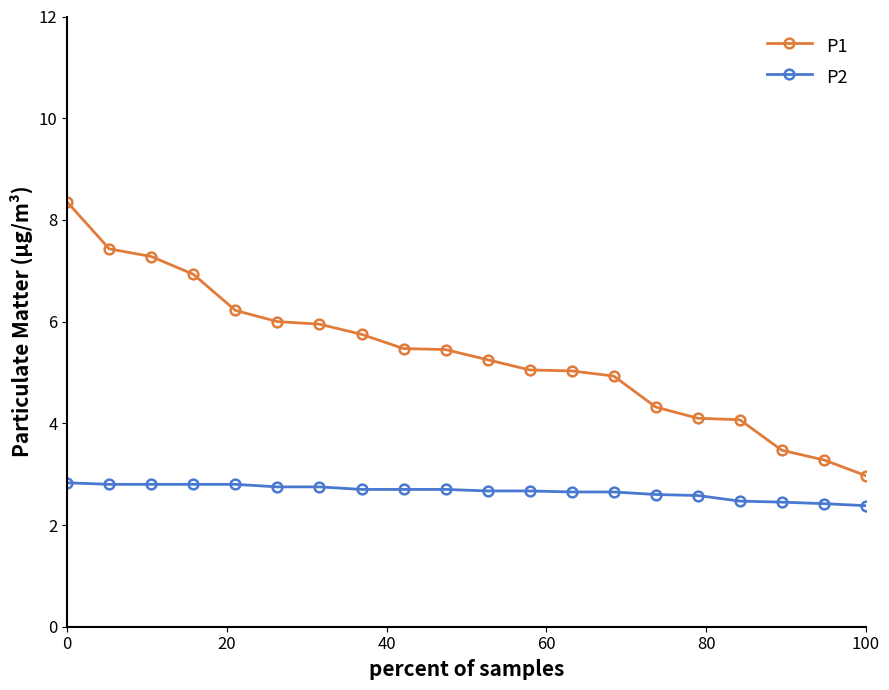

What is the sum of all P1 values?

107.3